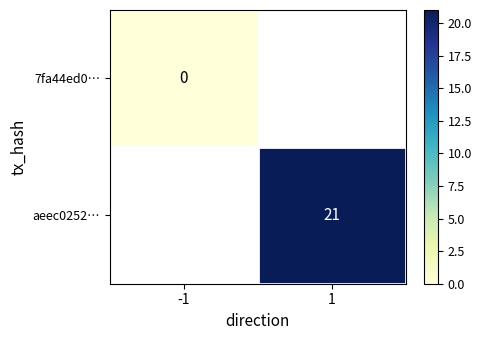

How many data points does each series have?

2